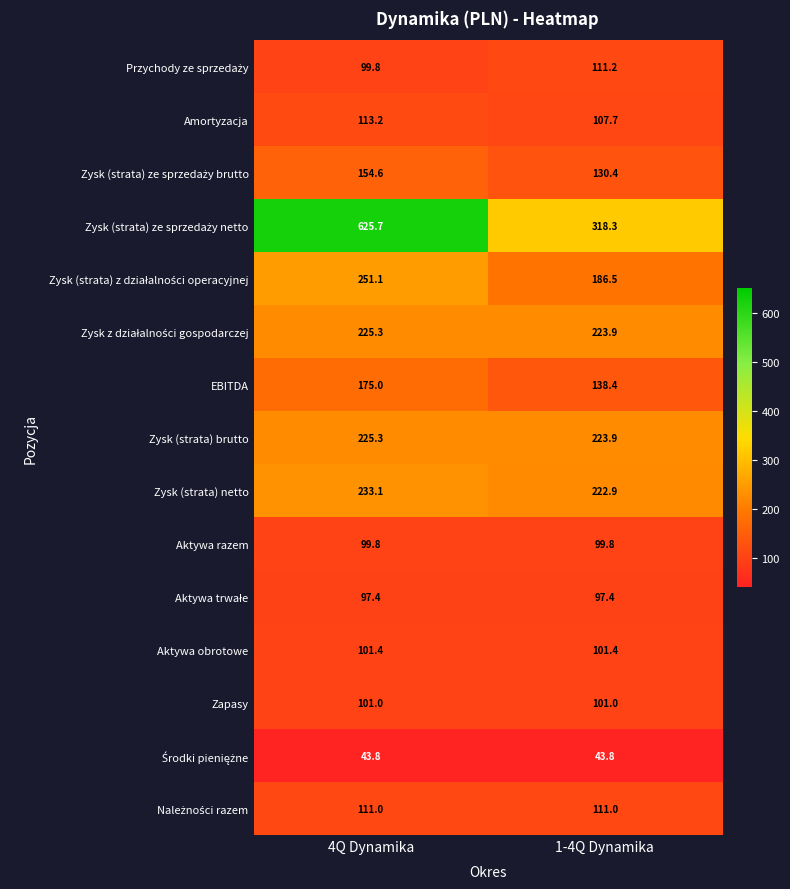

Where does the Amortyzacja series first go above 113?

4Q Dynamika